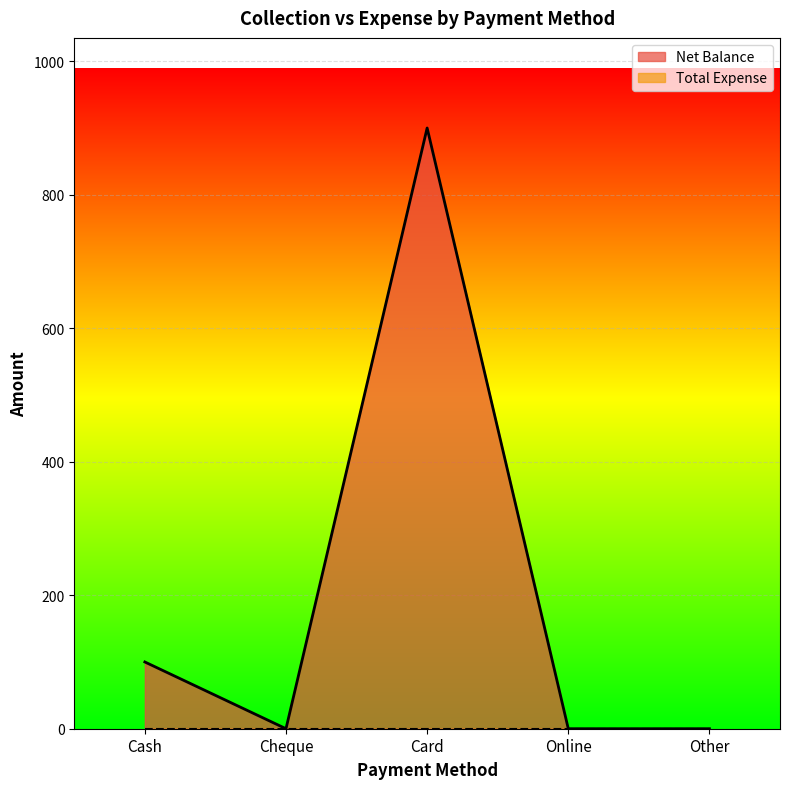

What is the label of the 5th point from the left?

Other